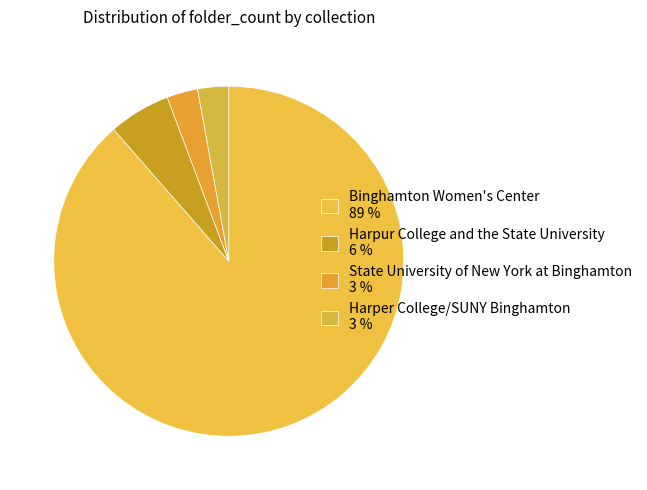

Count the number of slices in the pie.

4